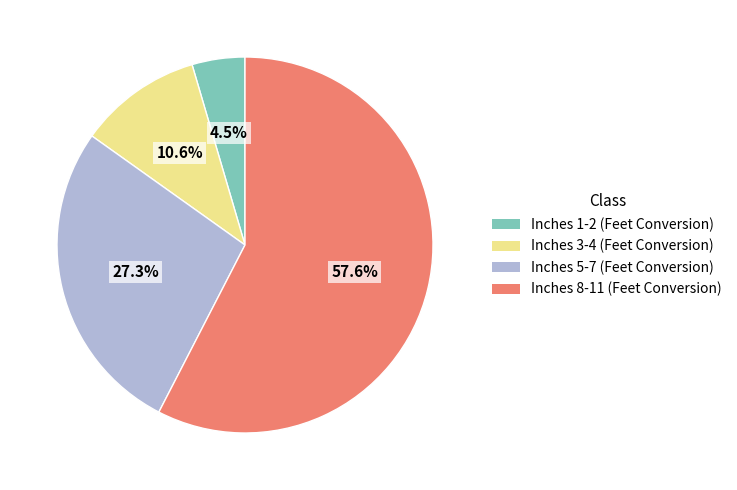

Is there any slice that represents more than half of the pie?

Yes